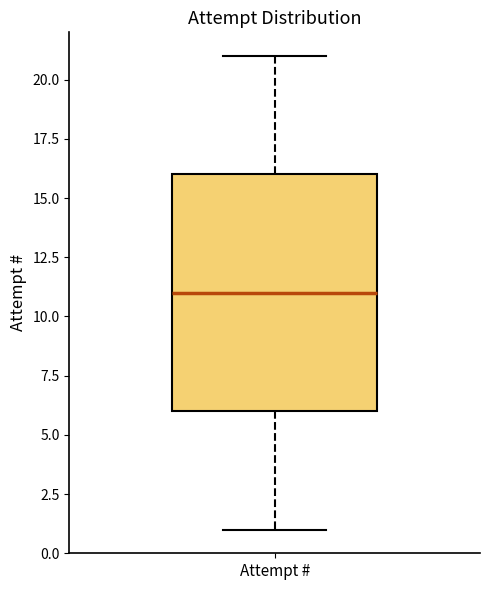

Transcribe this box plot: give where the median line is, the range the box spans, and where the two whiskers end, as read against the y-axis. The values are not printed on the chart, so give them approximately, as read against the axis.

median 11, box 6 to 16, whiskers 1 to 21